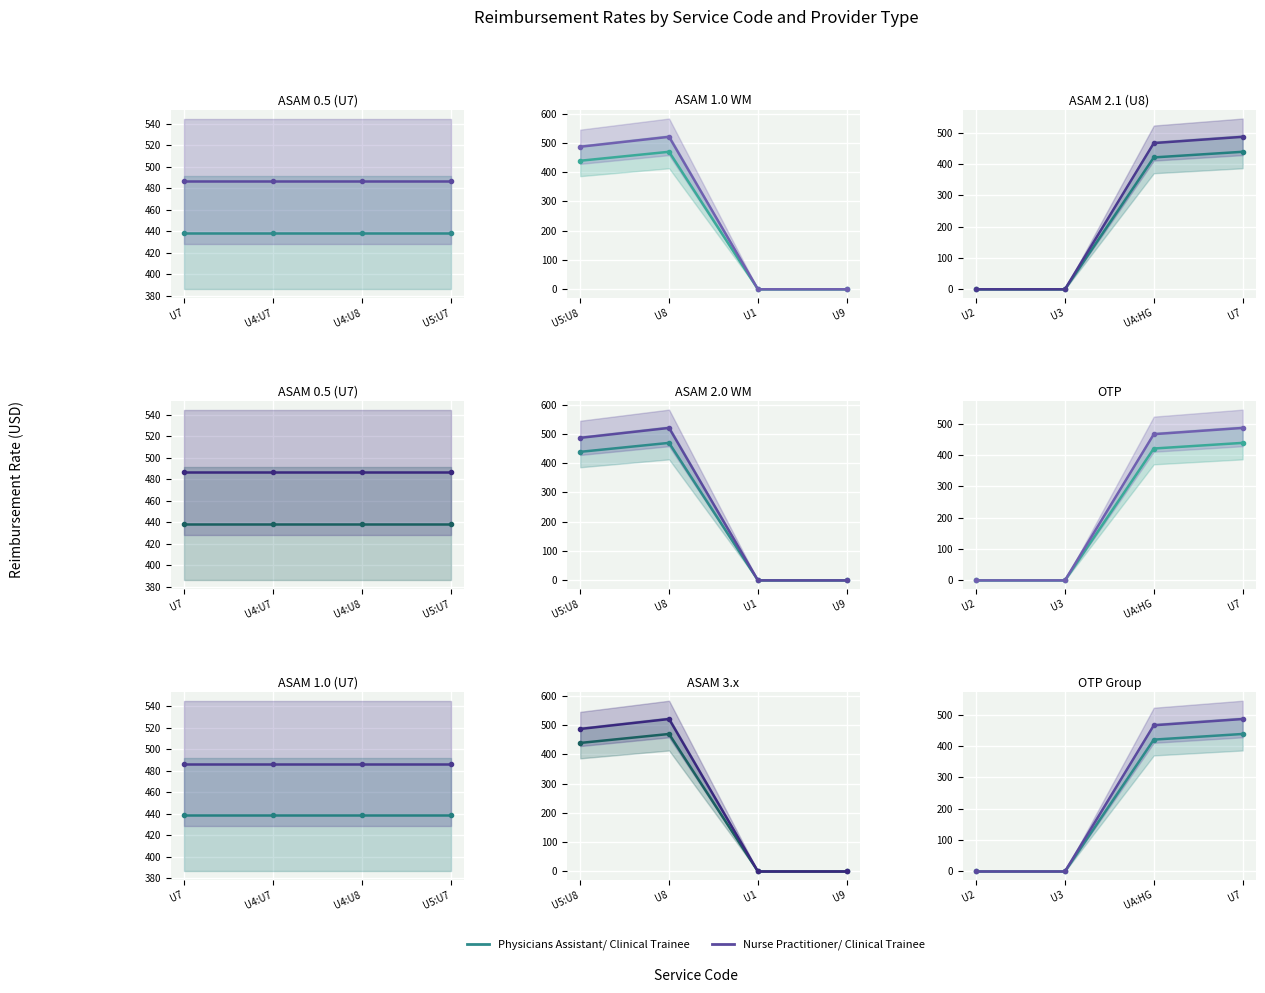

How many values in the Physicians Assistant/ Clinical Trainee series exceed 420?

2